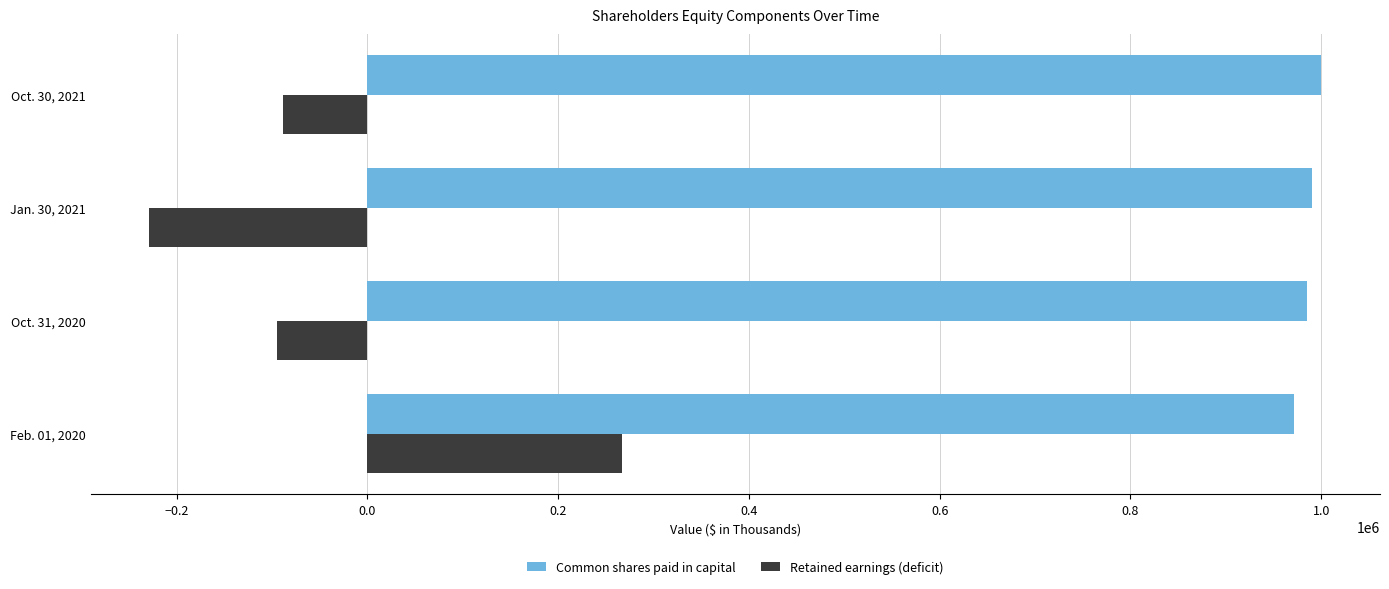

What is the difference between the second highest and minimum values in the Common shares paid in capital series?

18773